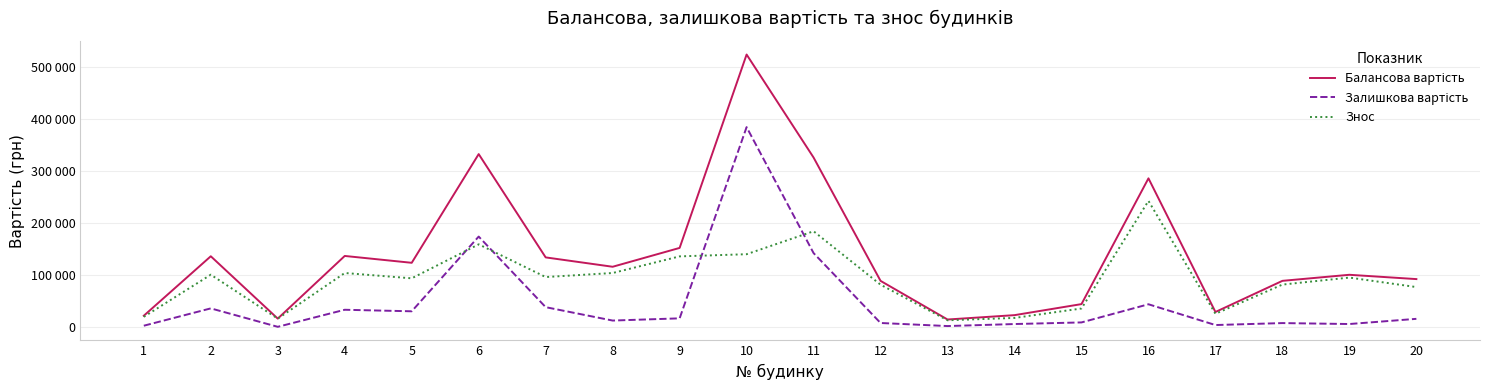

True or false: Знос and Балансова вартість intersect in this chart.

False